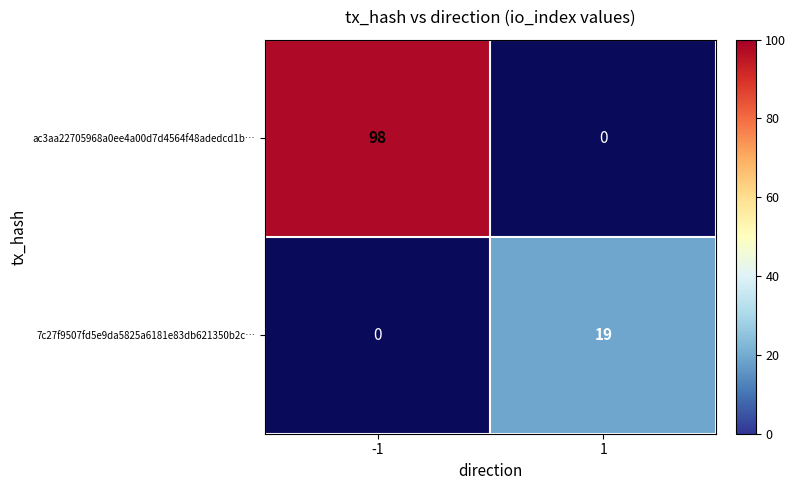

Count the number of data series in this chart.

2